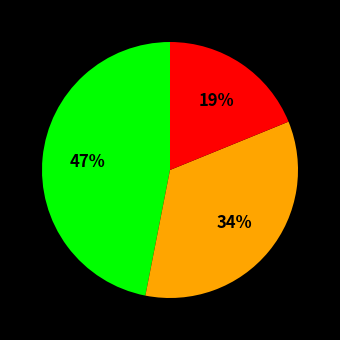

Does any single category account for the majority?

No